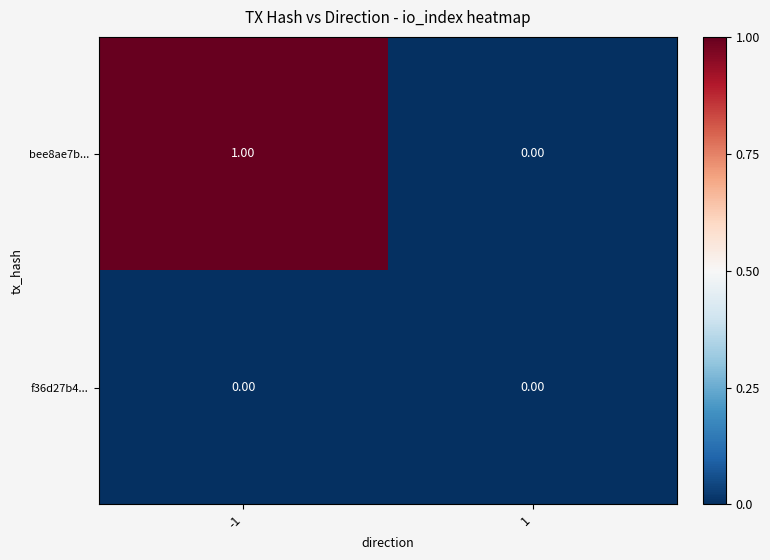

Between -1 and 1, which series saw the biggest shift?

bee8ae7b...